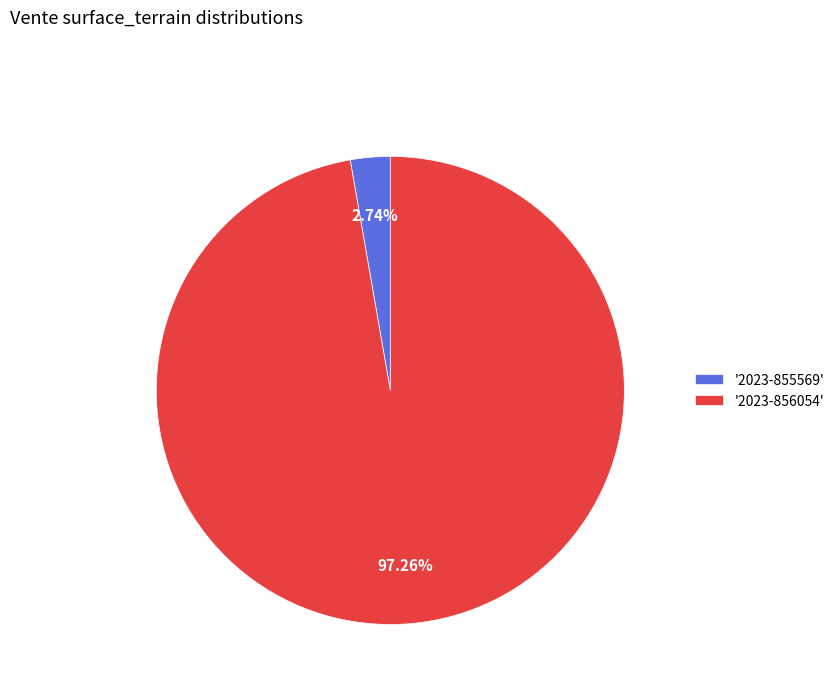

Rank the categories by value from highest to lowest.

'2023-856054', '2023-855569'